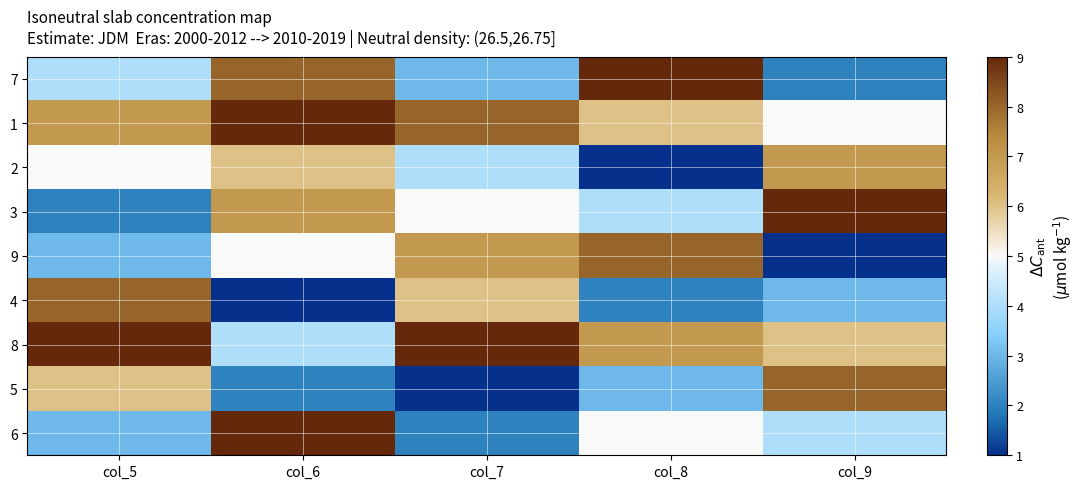

Which series has the largest total across all categories?

1